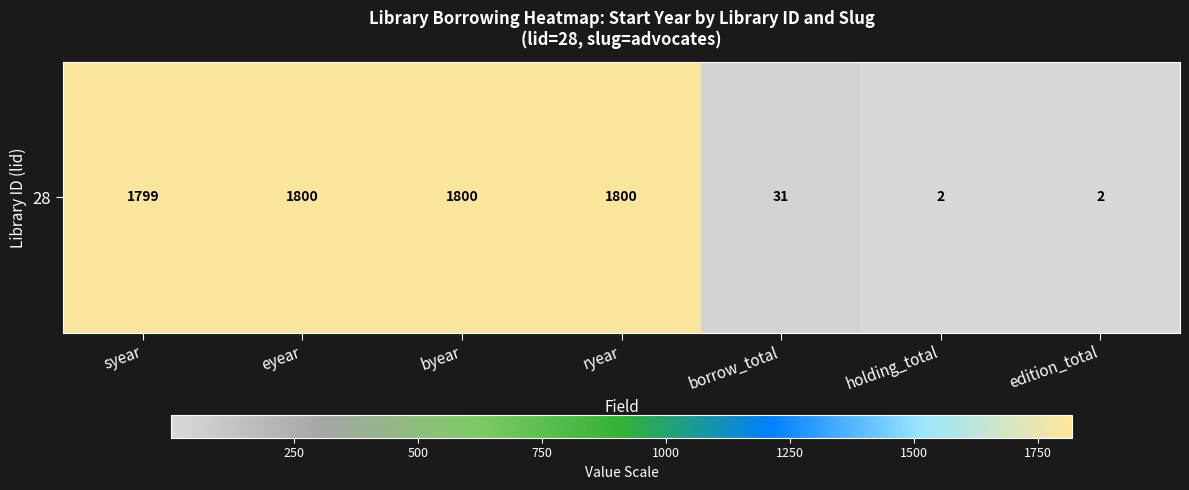

How many values are below 1799?

3